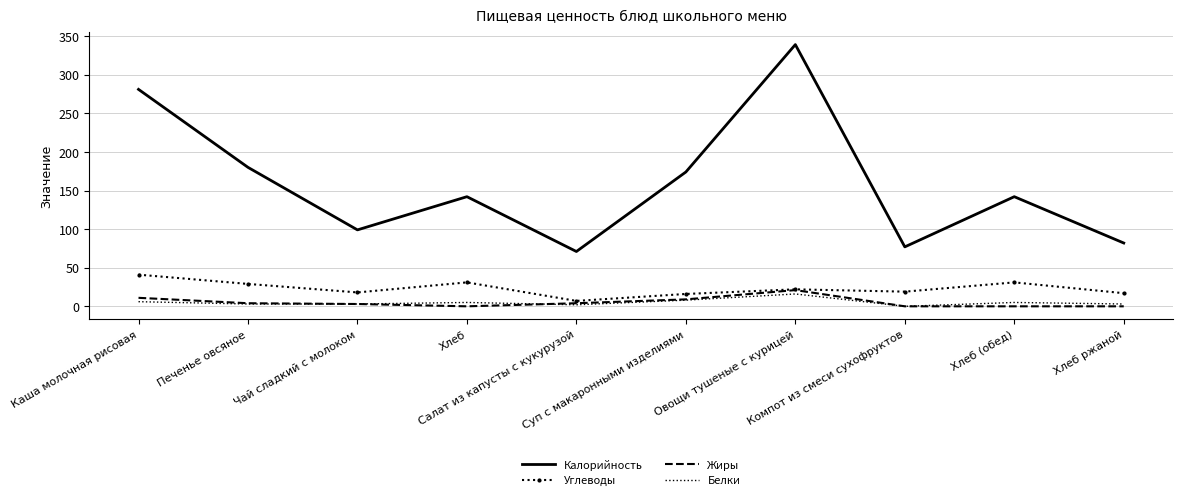

True or false: Калорийность and Белки intersect in this chart.

False